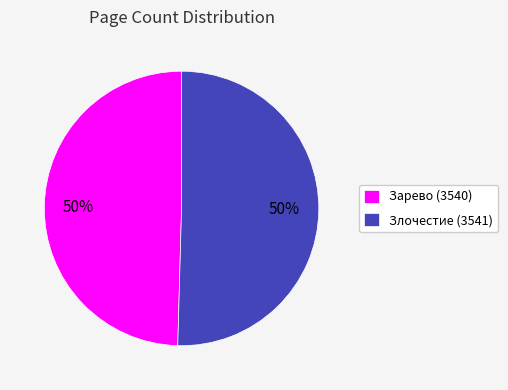

What percentage is the Злочестие (3541) slice, to the nearest percent?

50%